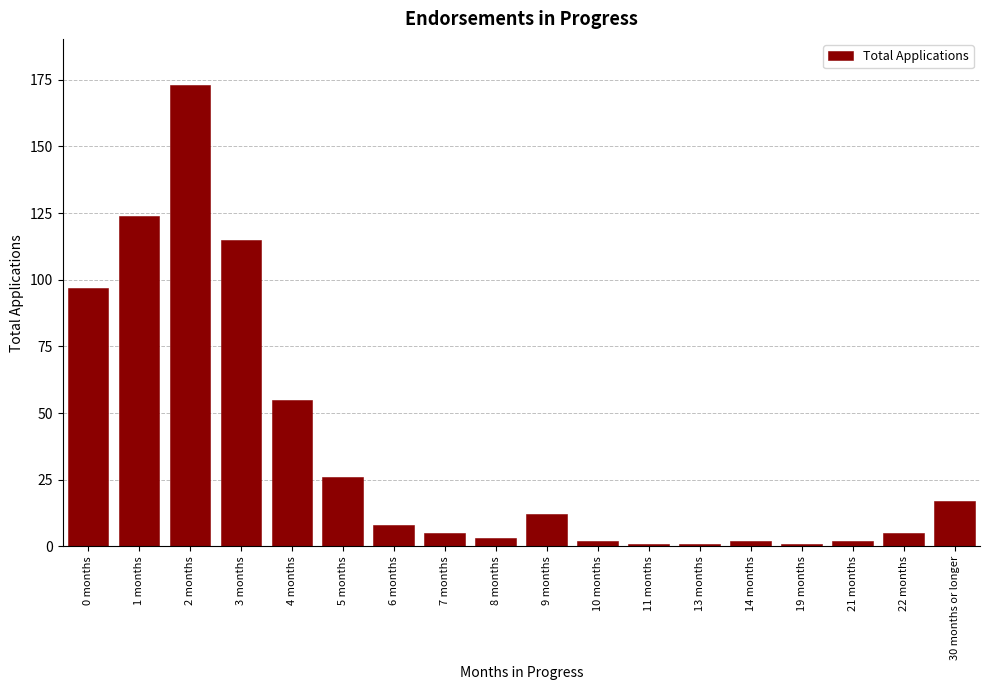

Reading left to right, extract all data points from this chart.

97	124	173	115	55	26	8	5	3	12	2	1	1	2	1	2	5	17